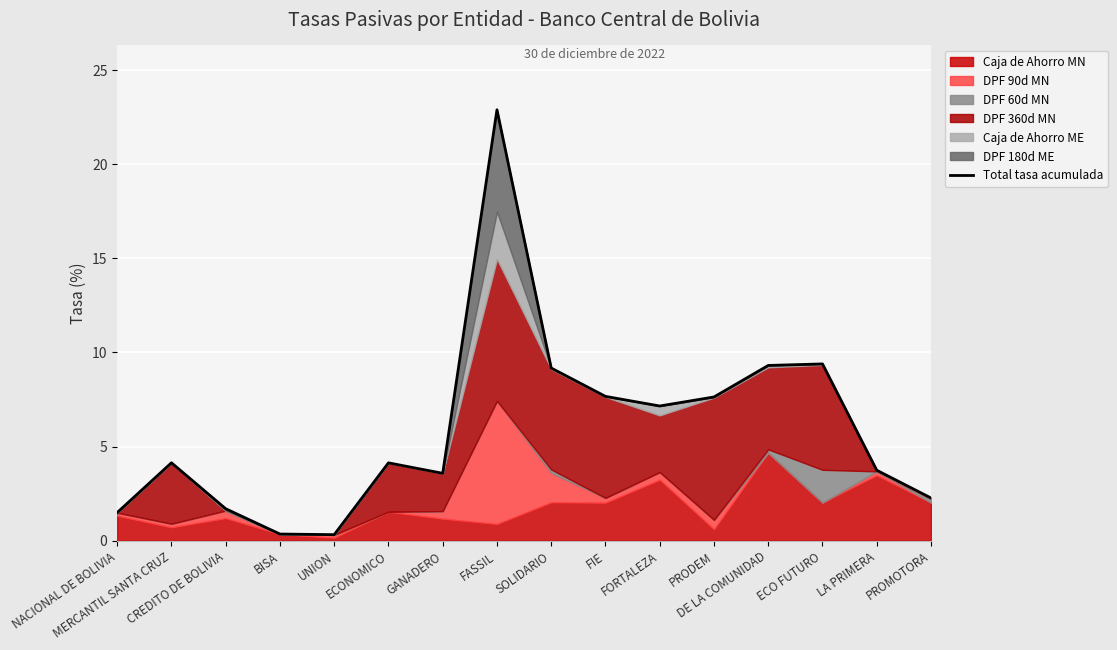

At which category does the chart reach its minimum across all series?

UNION